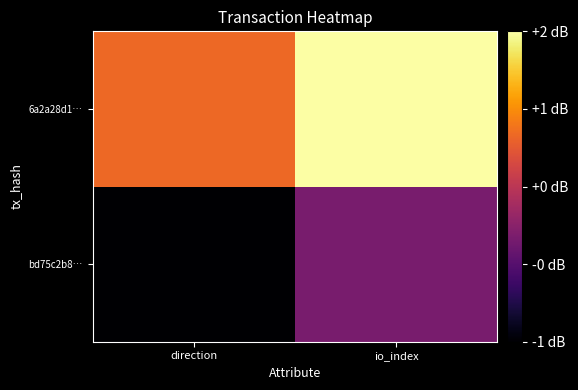

Reading right to left, transcribe all the data shown in this chart.

bd75c2b8…: io_index=0	direction=-1
6a2a28d1…: io_index=2	direction=1